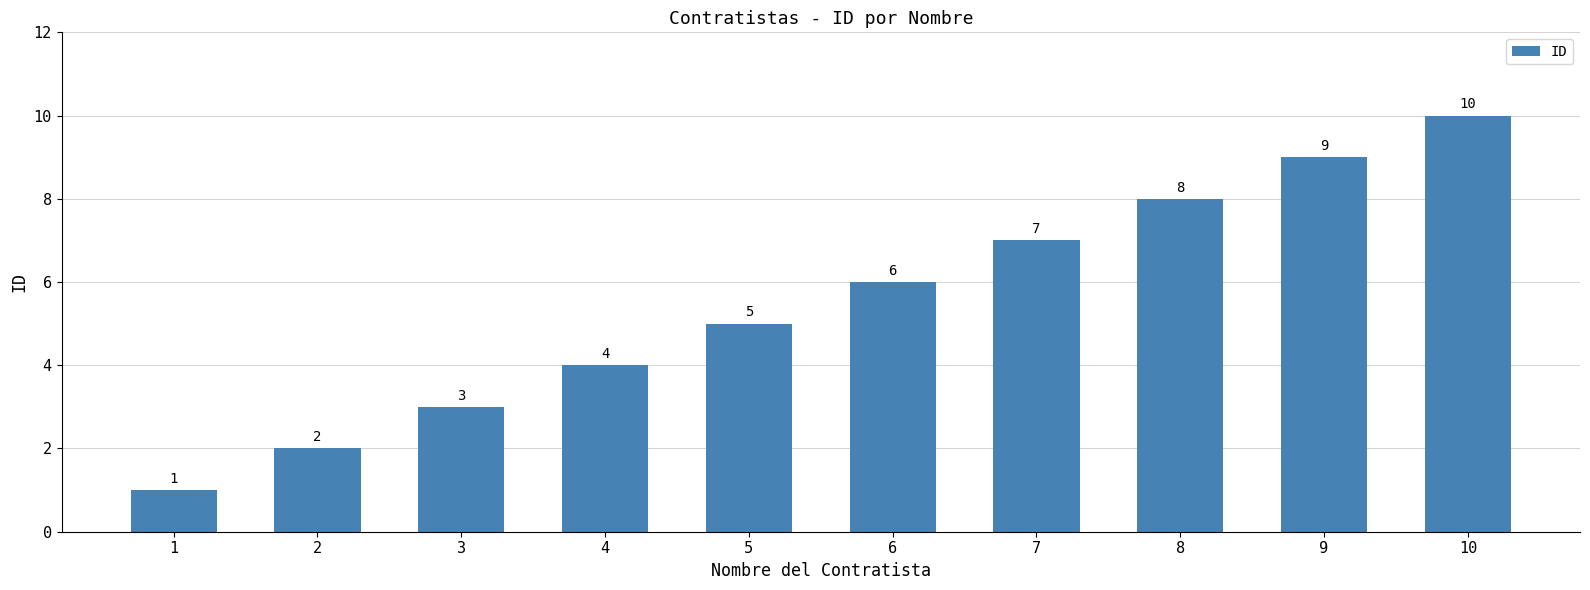

True or false: the data shows 10 at 7.

False